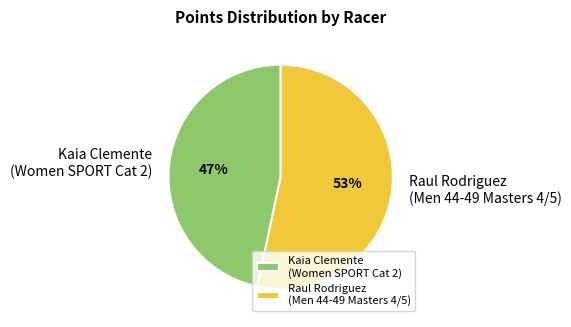

Rank the categories by value from highest to lowest.

Raul Rodriguez (Men 44-49 Masters 4/5), Kaia Clemente (Women SPORT Cat 2)